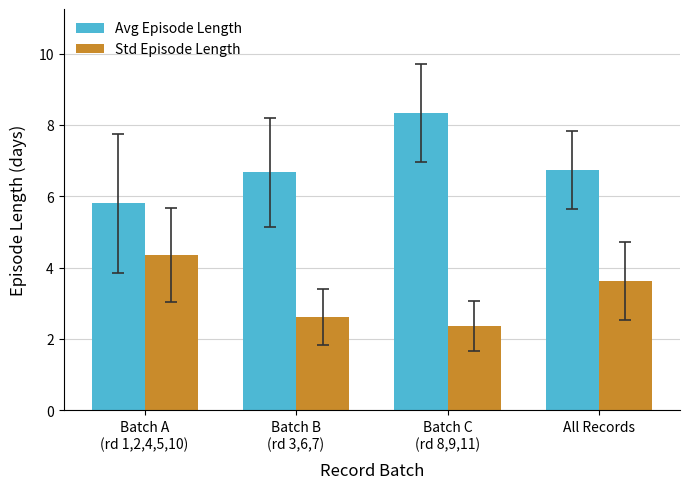

What is the label of the 1st bar from the left?

Batch A
(rd 1,2,4,5,10)